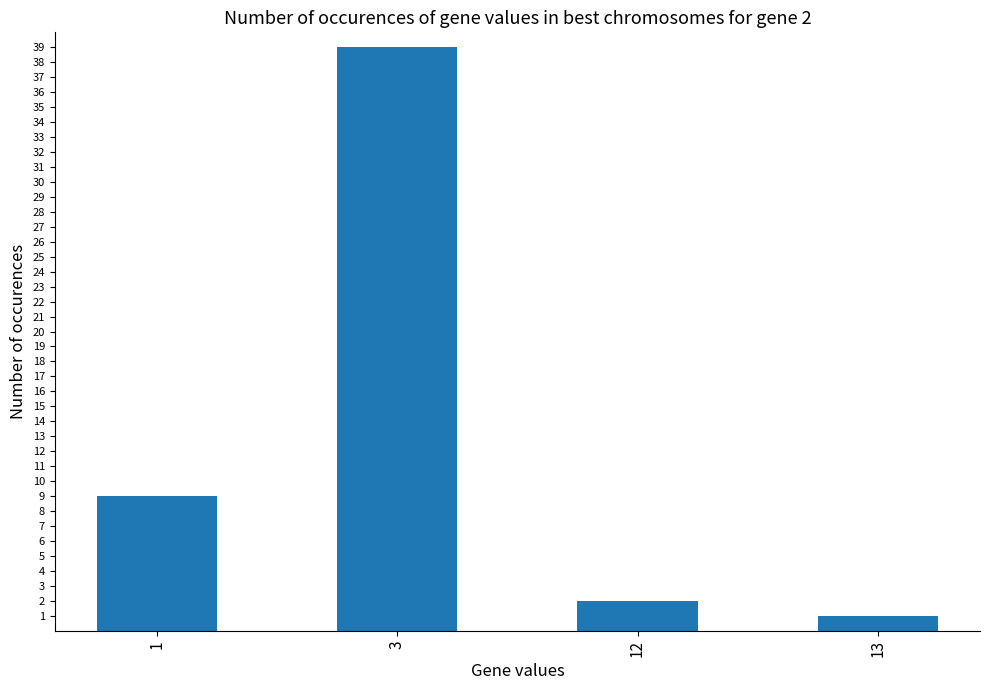

Where is the data nearest to the value 20?

1